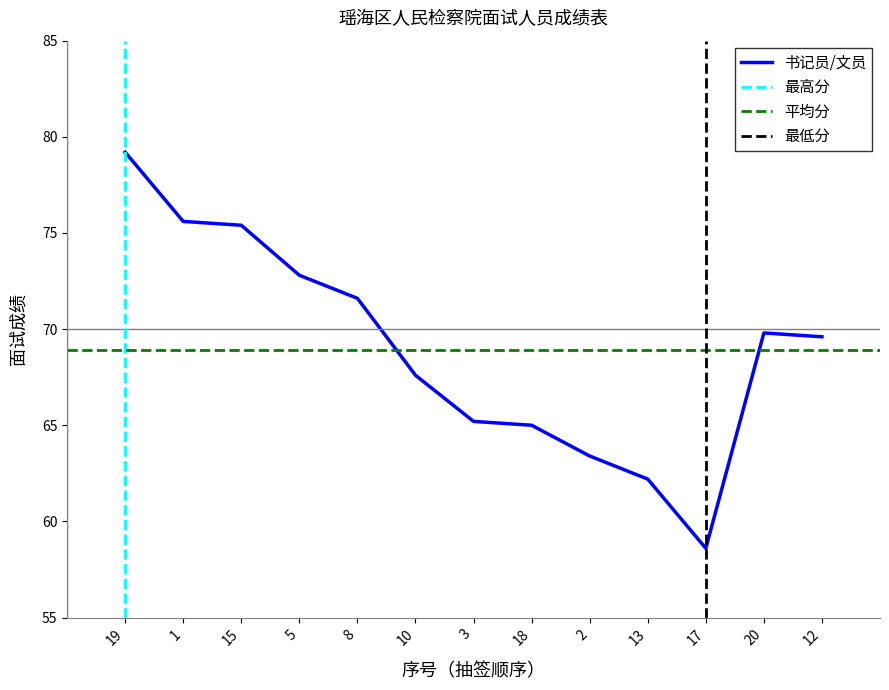

How many points are higher than both their immediate neighbors (excluding endpoints)?

1